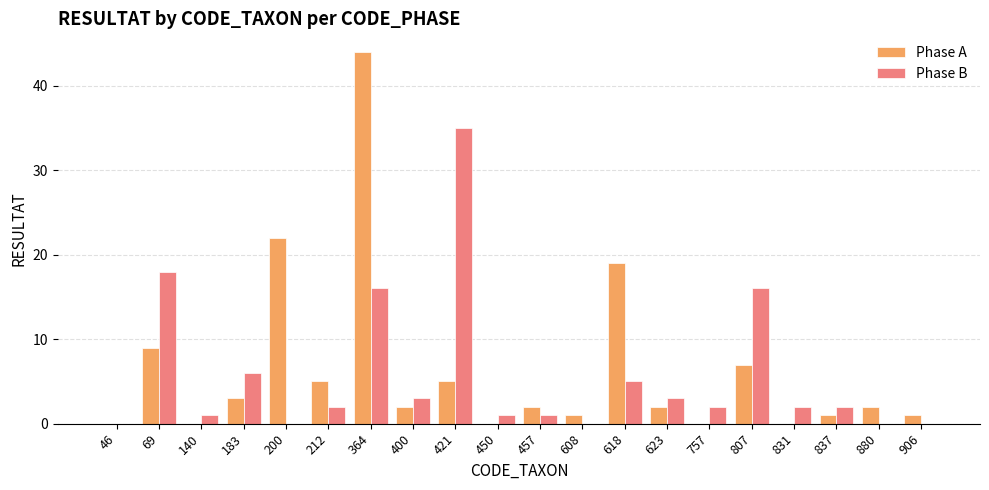

Which category has the highest value across all series?

364